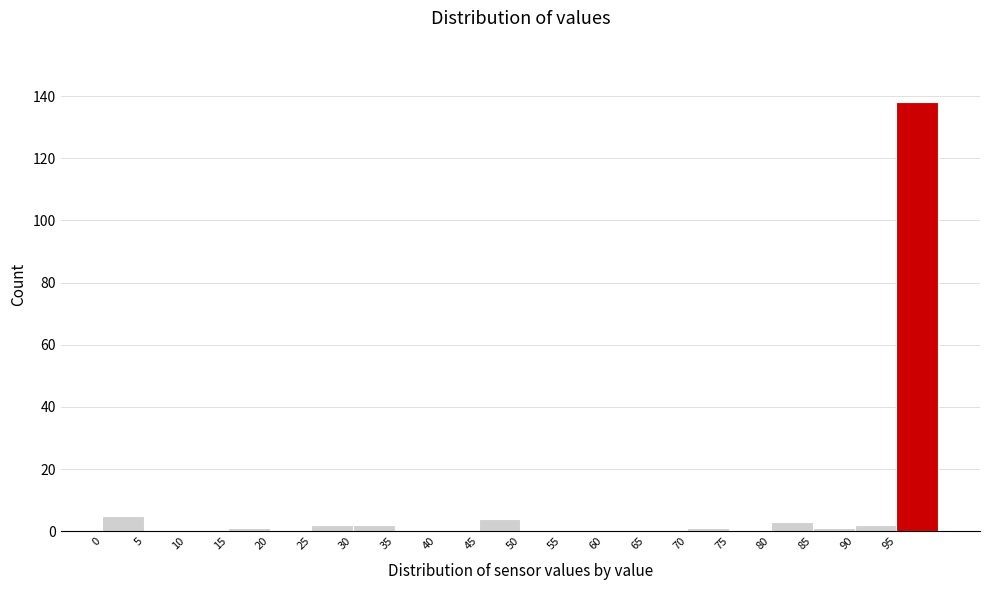

Reading left to right, transcribe this chart: for each bar, give the range it covers on the x-axis and its height. The values are not printed on the chart, so give them approximately, as read against the axis.

0 to 5: 6
5 to 10: 0
10 to 15: 0
15 to 20: under 2
20 to 25: 0
25 to 30: 2
30 to 35: 2
35 to 40: 0
40 to 45: 0
45 to 50: 4
50 to 55: 0
55 to 60: 0
60 to 65: 0
65 to 70: 0
70 to 75: under 2
75 to 80: 0
80 to 85: 4
85 to 90: under 2
90 to 95: 2
95 to 100: 138